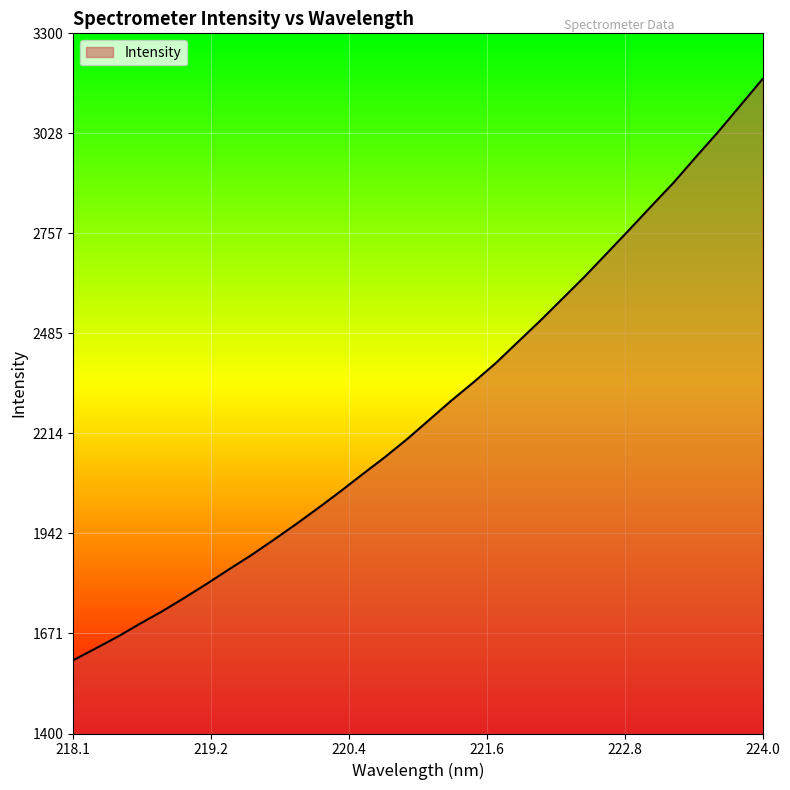

What is the smallest value displayed?

1598.8